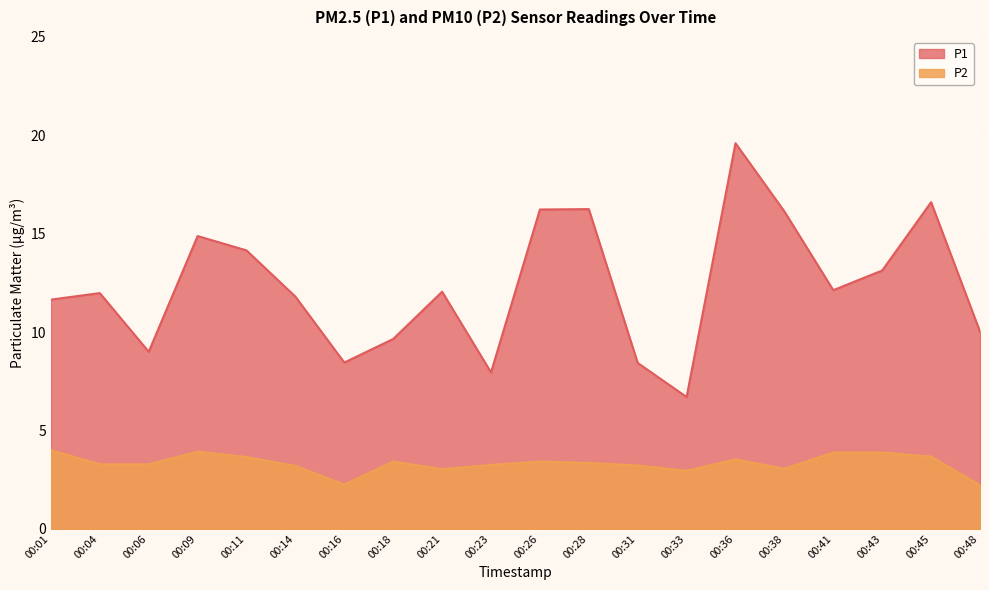

What is the approximate value of P2 at 00:26?

3.4